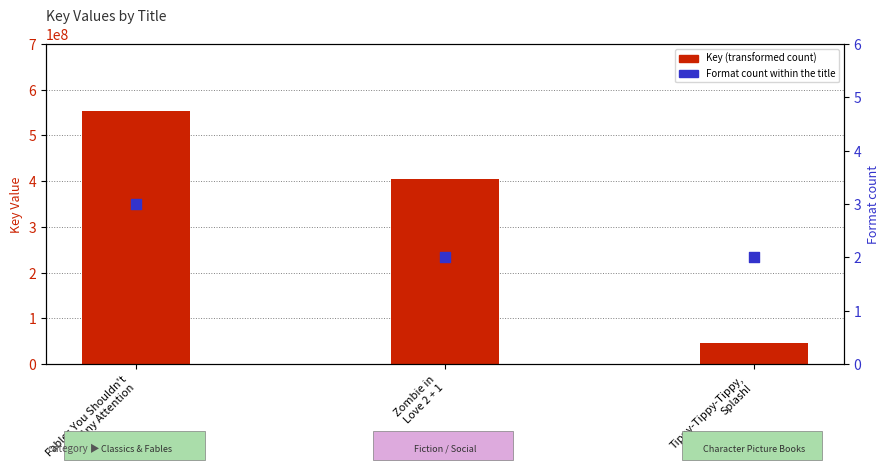

At which category is the sum across all series the highest?

Fables You Shouldn't
Pay Any Attention